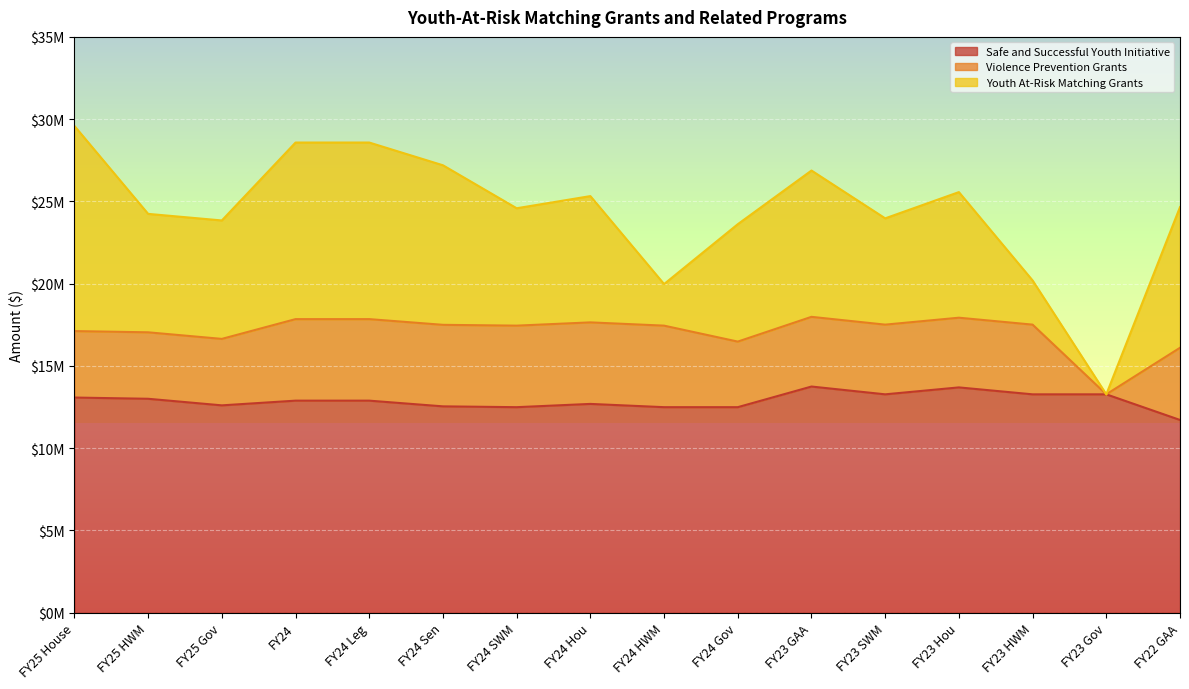

Which series has the largest range (max minus min)?

Youth At-Risk Matching Grants